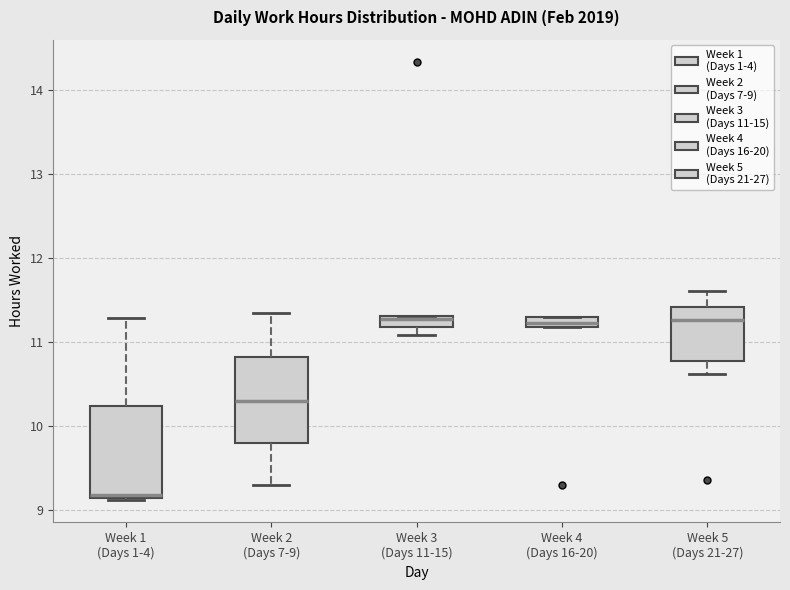

Where does the upper whisker of the box for Week 2 (Days 7-9) end on the y-axis? The values are not printed on the chart, so give them approximately, as read against the axis.

11.3